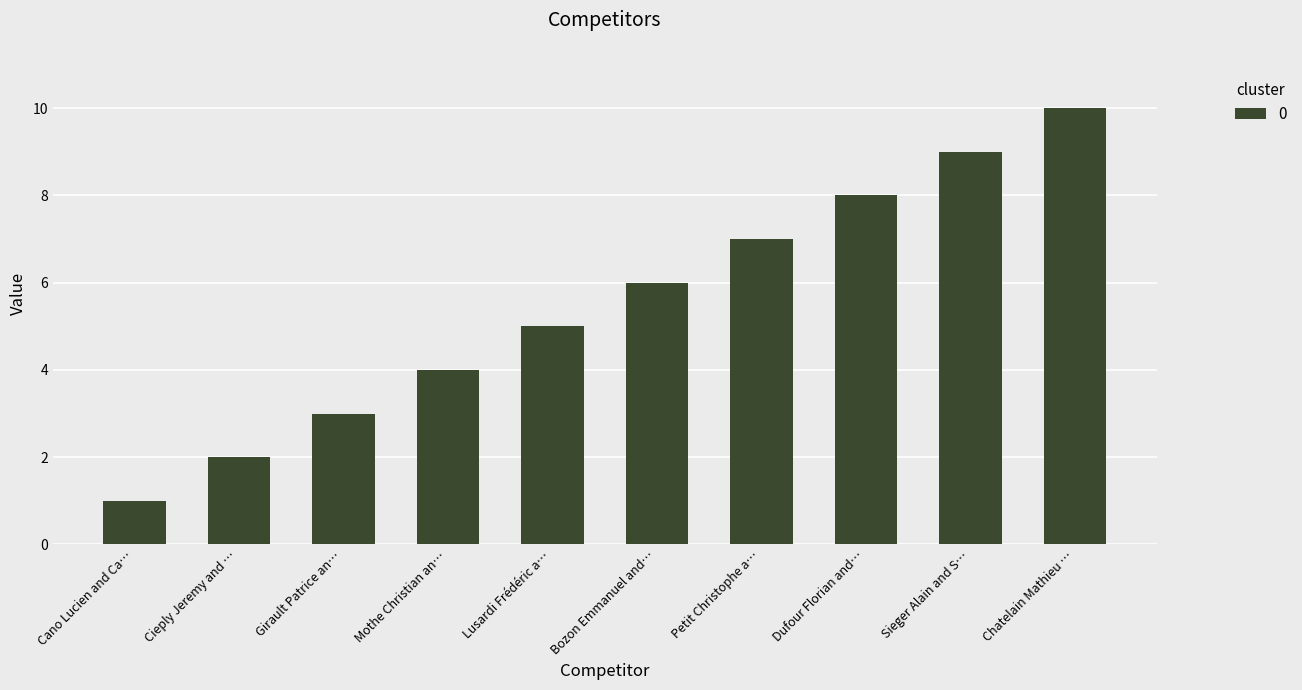

What is the value of the 3rd bar from the left?

3